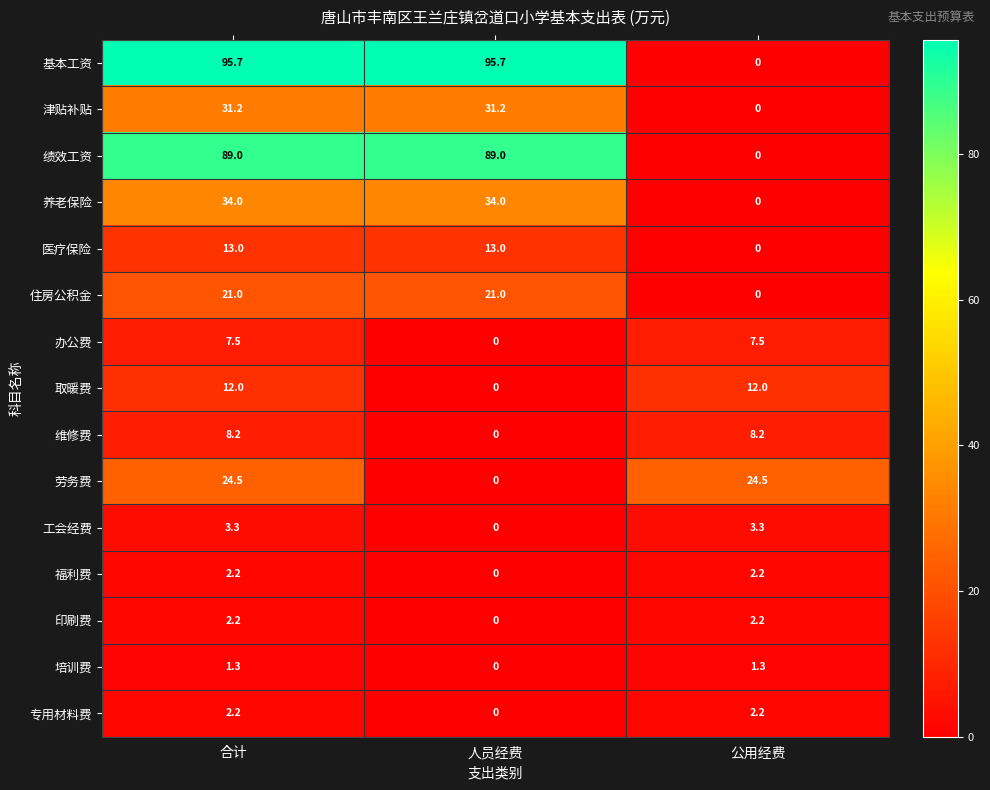

What is the total value across all series at 公用经费?

63.4